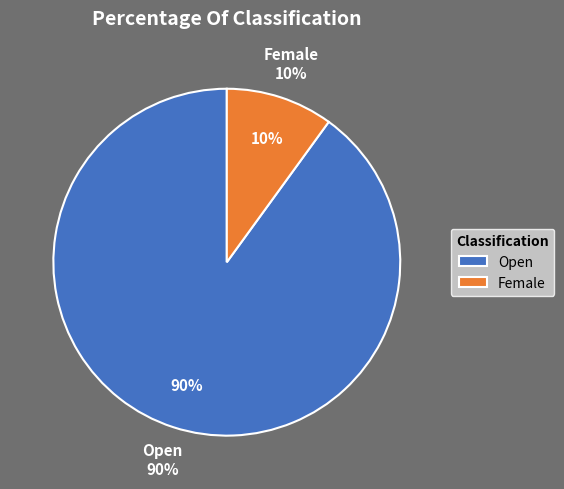

Rank the categories by value from lowest to highest.

Female, Open